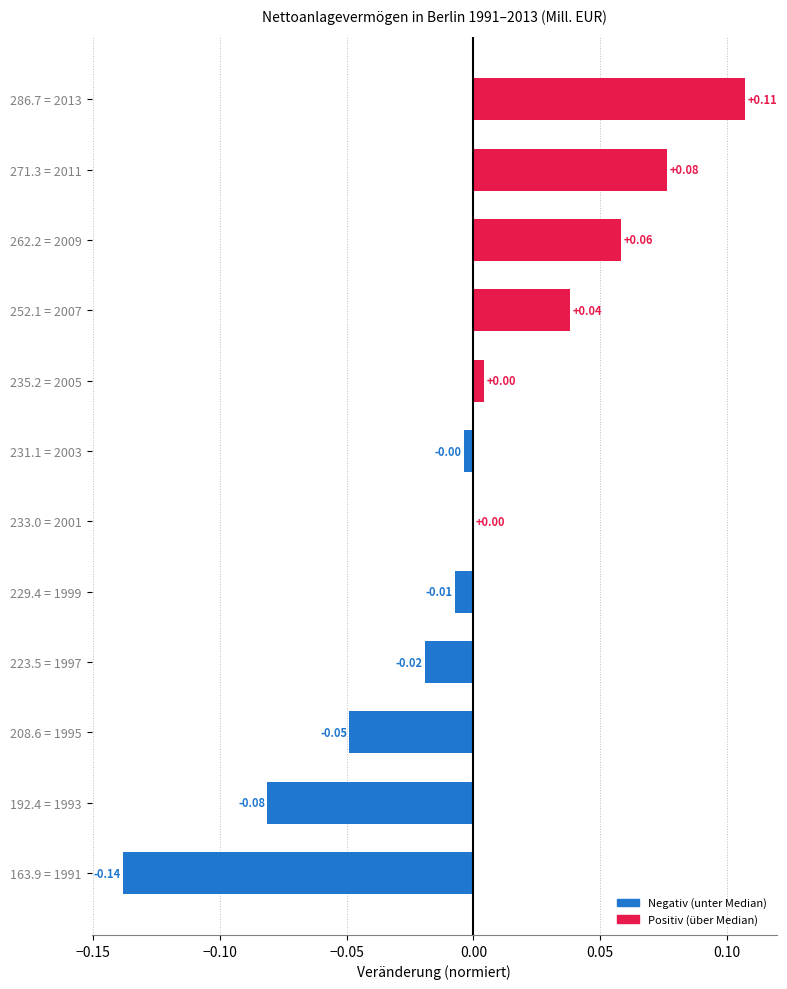

What is the change in value from 223.5 = 1997 to 286.7 = 2013?

+0.1